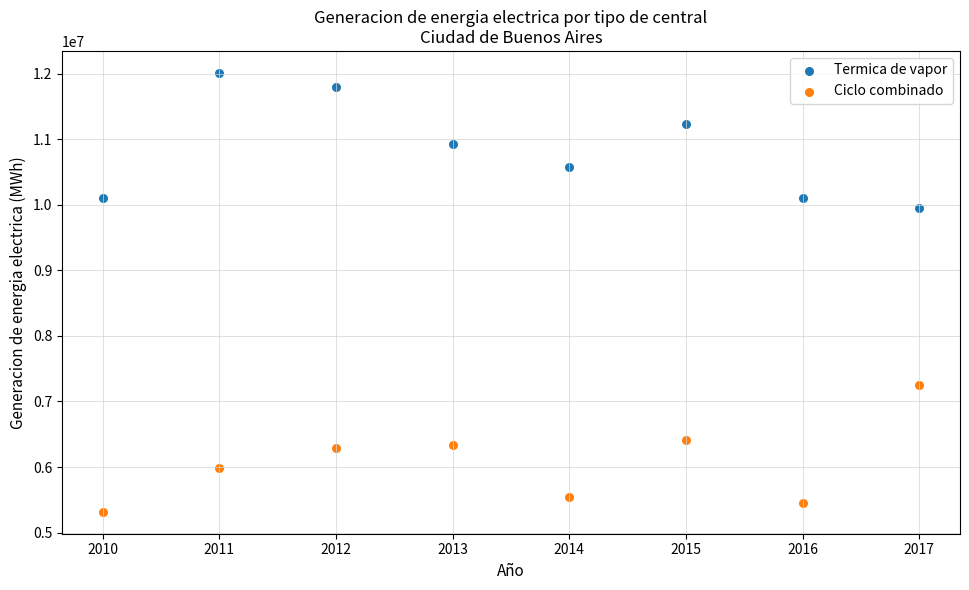

Which series contains the lowest Y value?

Ciclo combinado